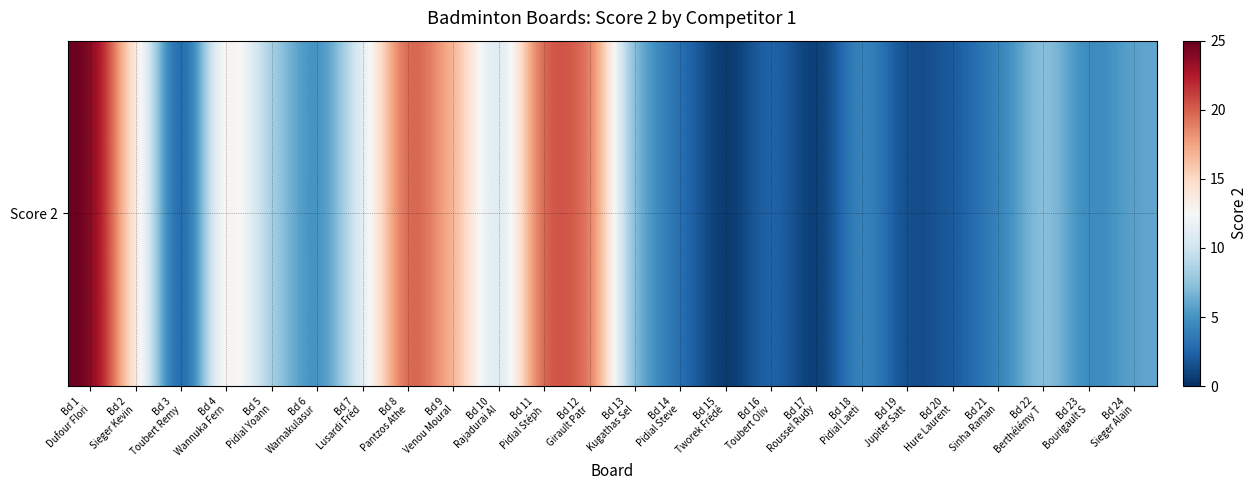

What is the greatest value displayed?

25